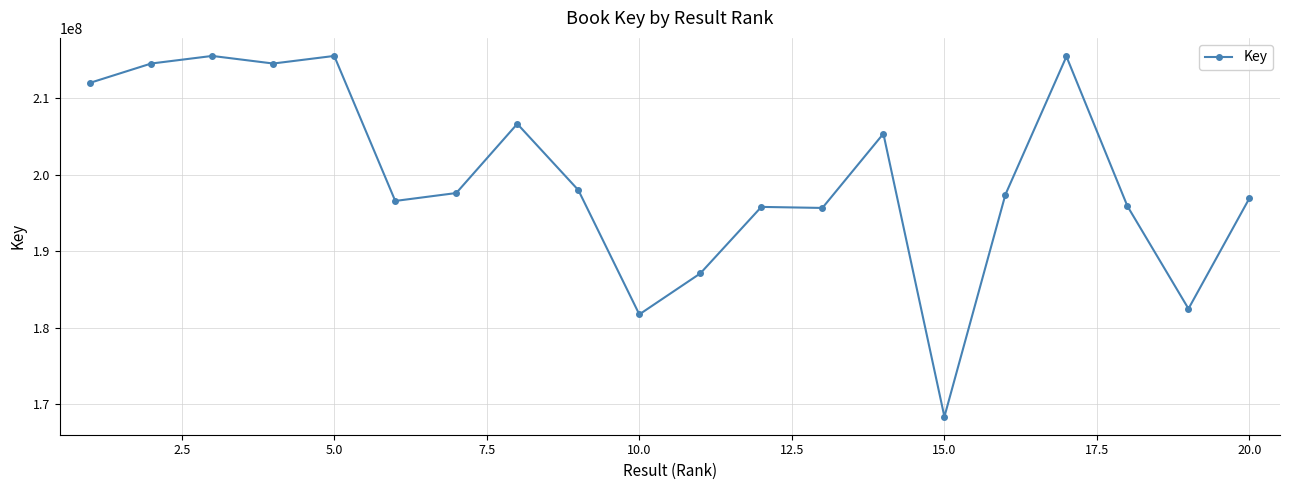

How many lines are shown in the chart?

1